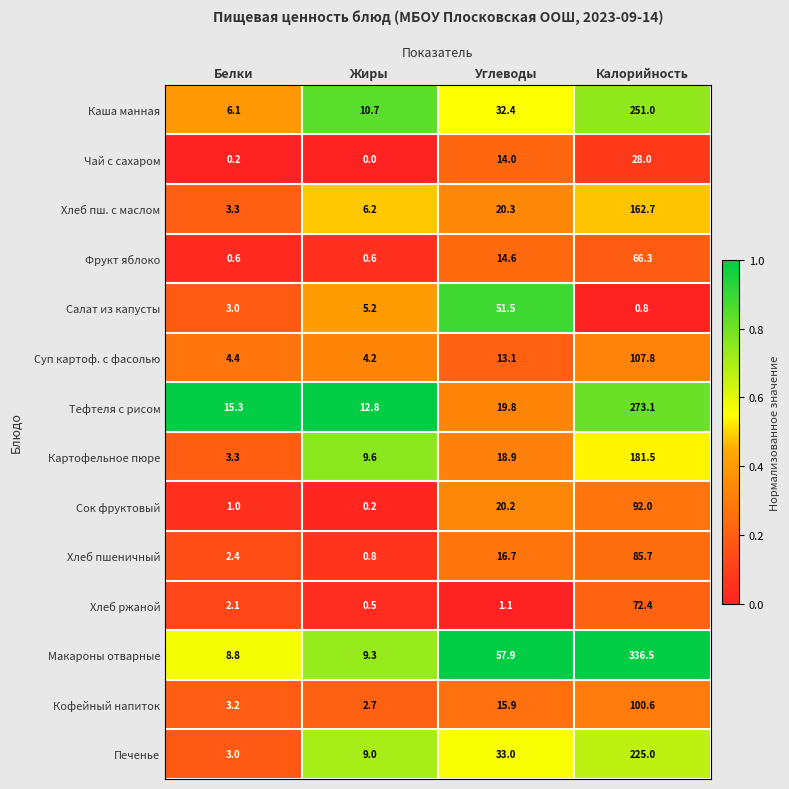

Rank the series at Углеводы from highest to lowest value.

Макароны отварные, Салат из капусты, Печенье, Каша манная, Хлеб пш. с маслом, Сок фруктовый, Тефтеля с рисом, Картофельное пюре, Хлеб пшеничный, Кофейный напиток, Фрукт яблоко, Чай с сахаром, Суп картоф. с фасолью, Хлеб ржаной